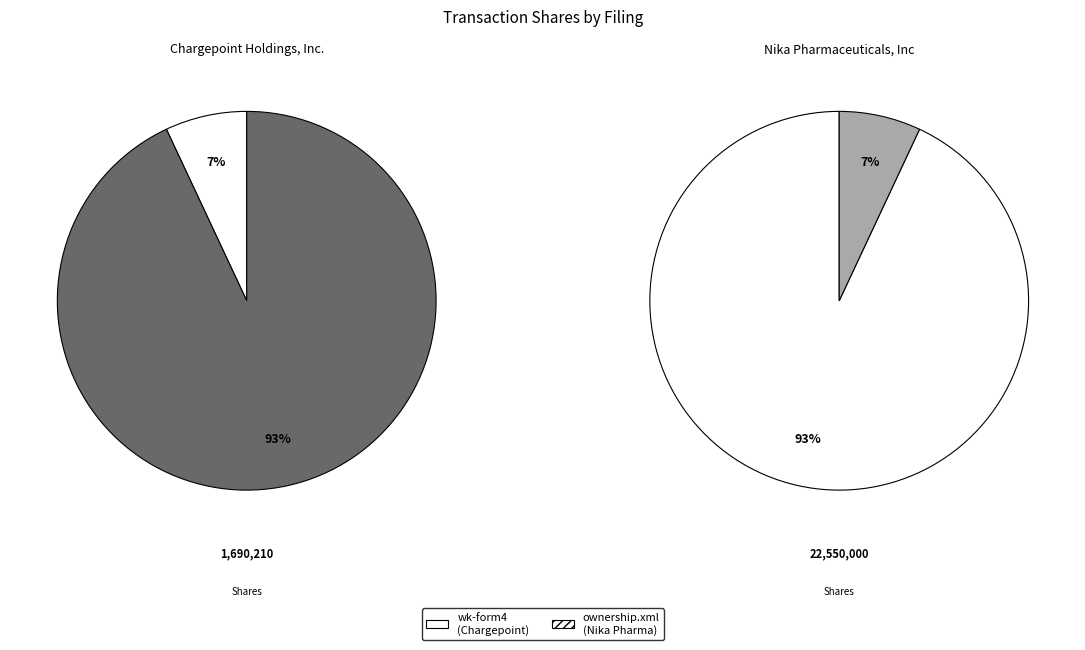

Is it true that wk-form4_1711072261.xml is 7% of the pie?

True